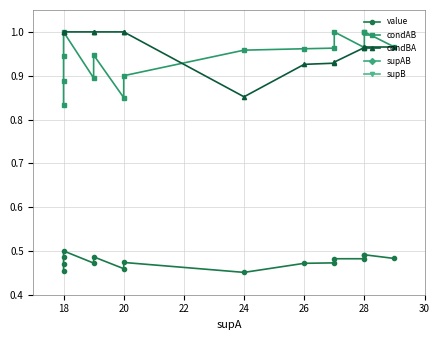

What are all the series names shown in the legend?

value, condAB, condBA, supAB, supB